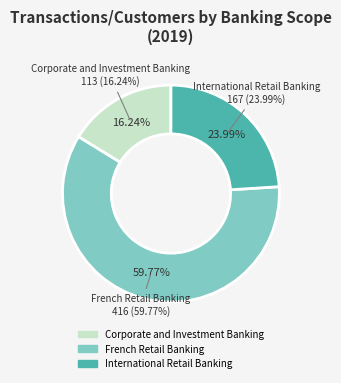

Which slice represents more than half of the pie?

French Retail Banking